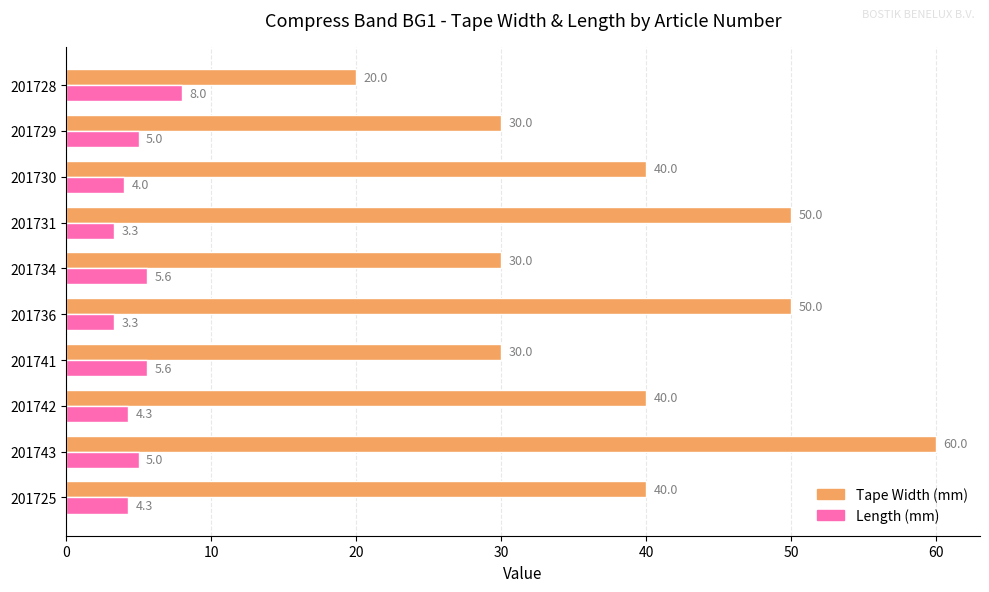

At 201736, list the series in order from largest to smallest.

Tape Width (mm), Length (mm)